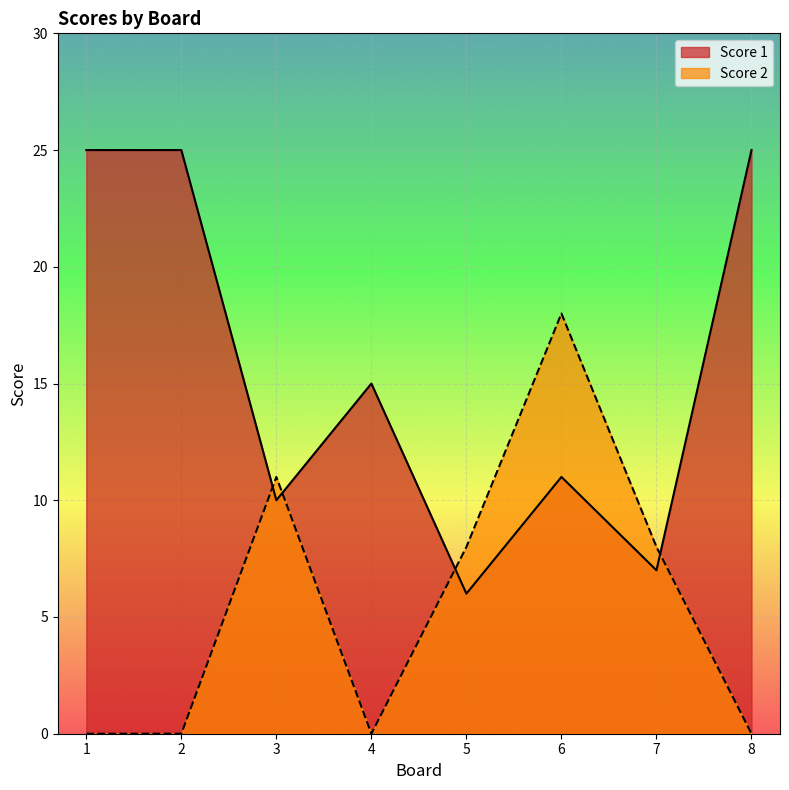

How many data points in Score 1 are less than 15?

4